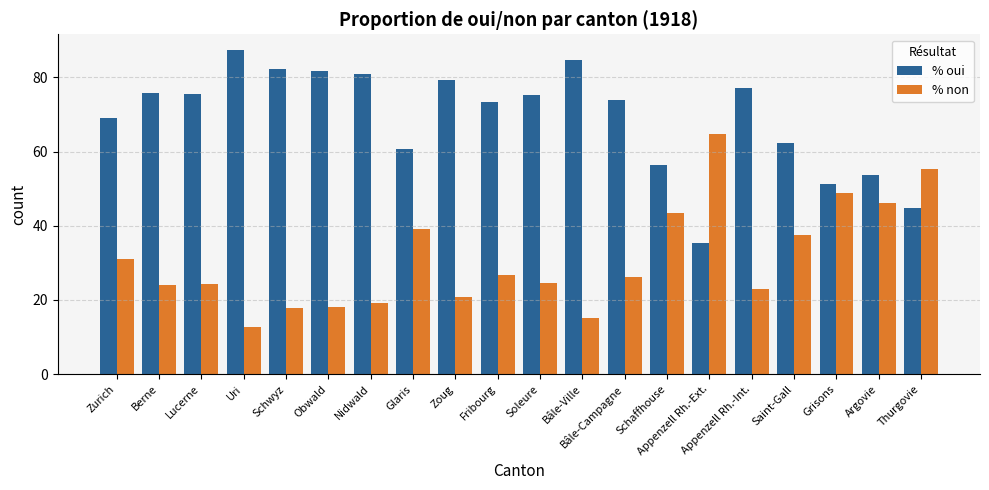

What is the spread (max minus min) of values at Soleure?

50.7